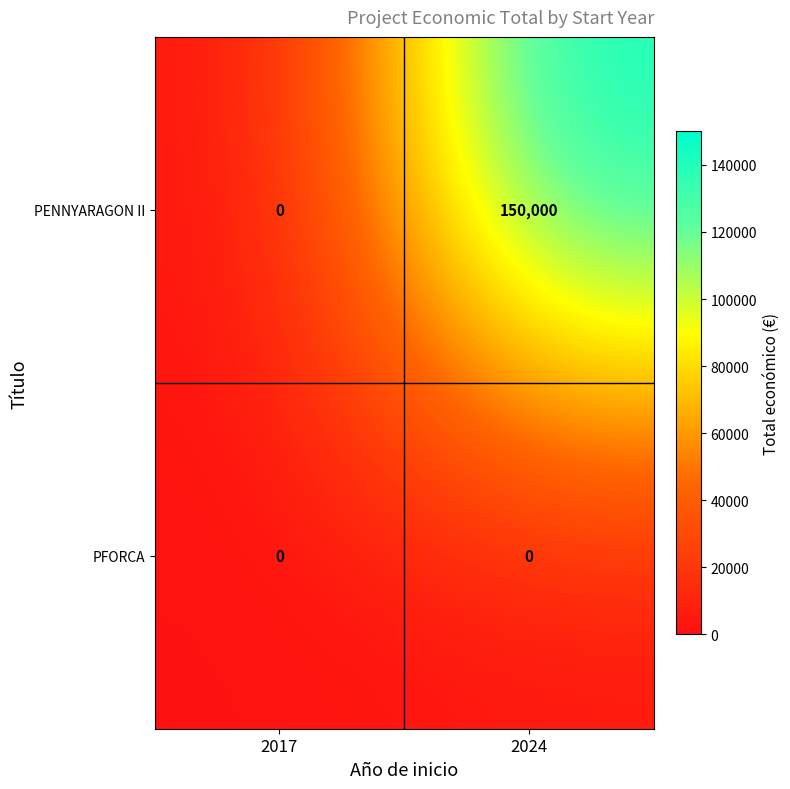

Rank the series at 2024 from lowest to highest value.

PFORCA, PENNYARAGON II